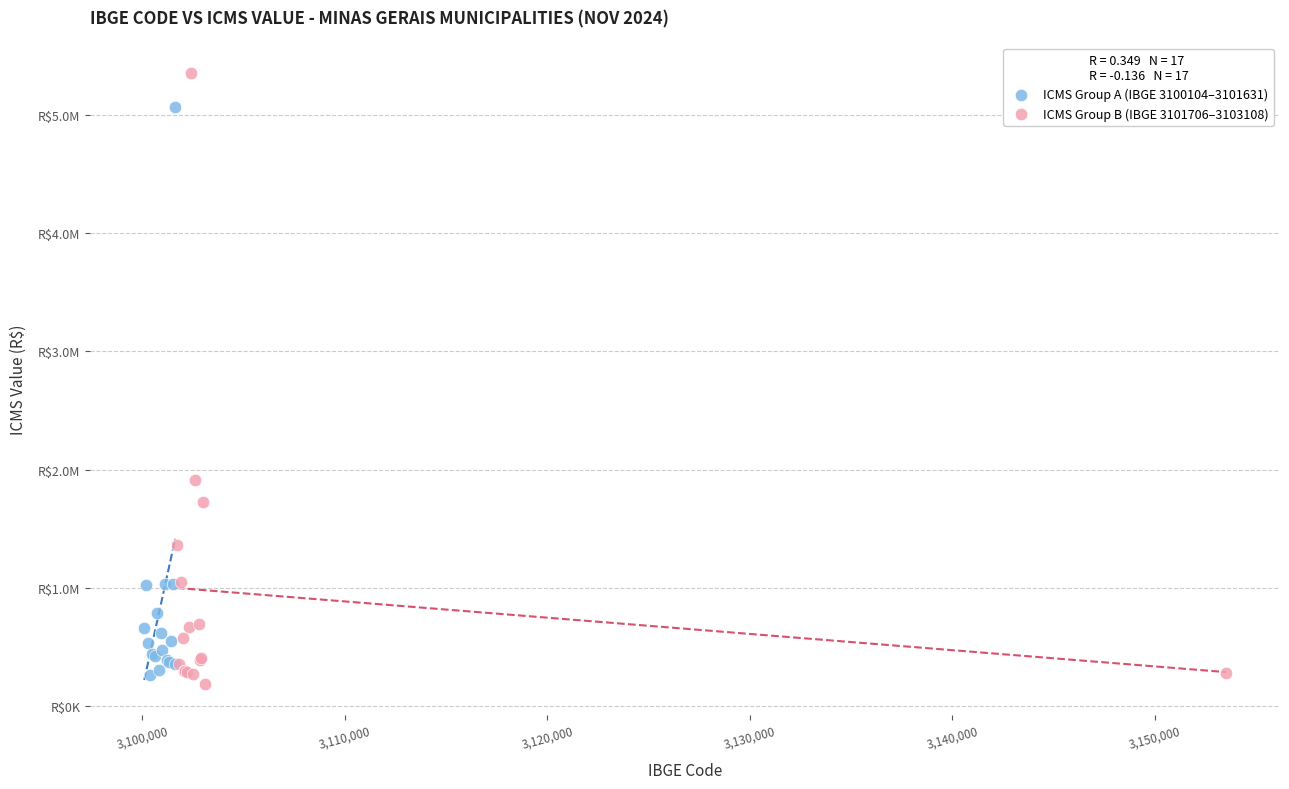

What are all the series names shown in the legend?

ICMS Group A (IBGE 3100104–3101631), ICMS Group B (IBGE 3101706–3103108)